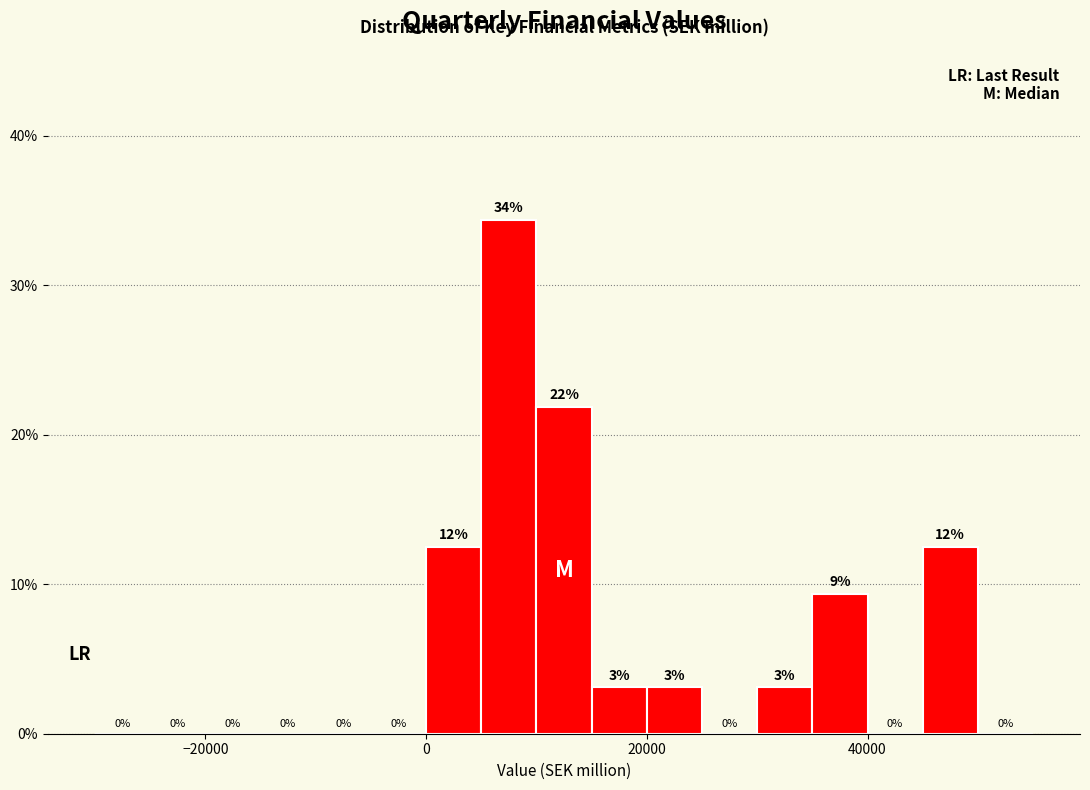

Read against the x-axis, roughly where is the centre of the tallest bar?

8000